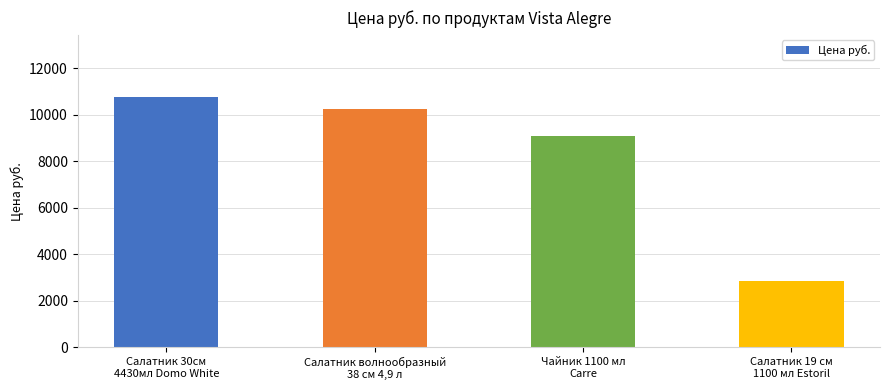

Approximately how many times larger is the value at Салатник 30см
4430мл Domo White compared to Чайник 1100 мл
Carre?

1.2